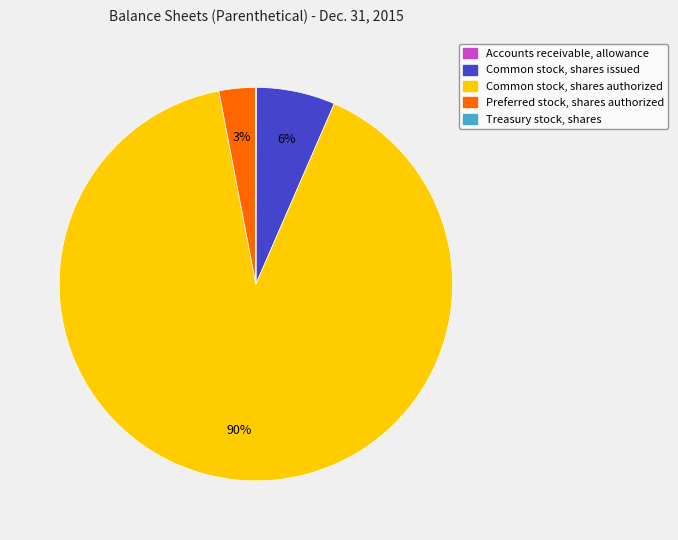

The Common stock, shares authorized slice represents 90% of the pie. True or false?

True